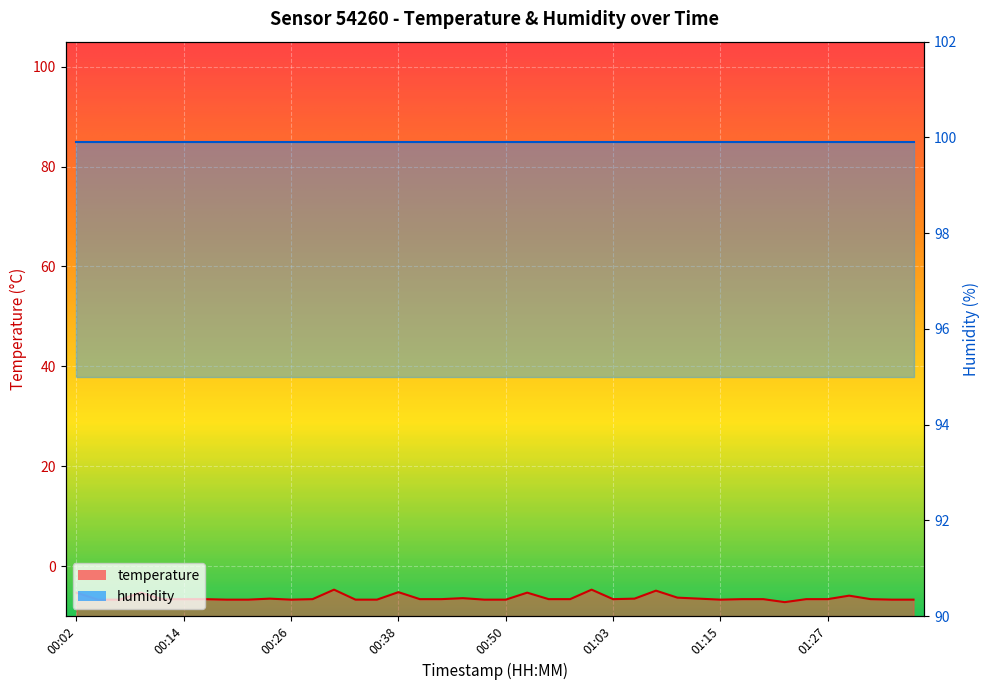

True or false: the data shows -9.5 at 00:07.

False